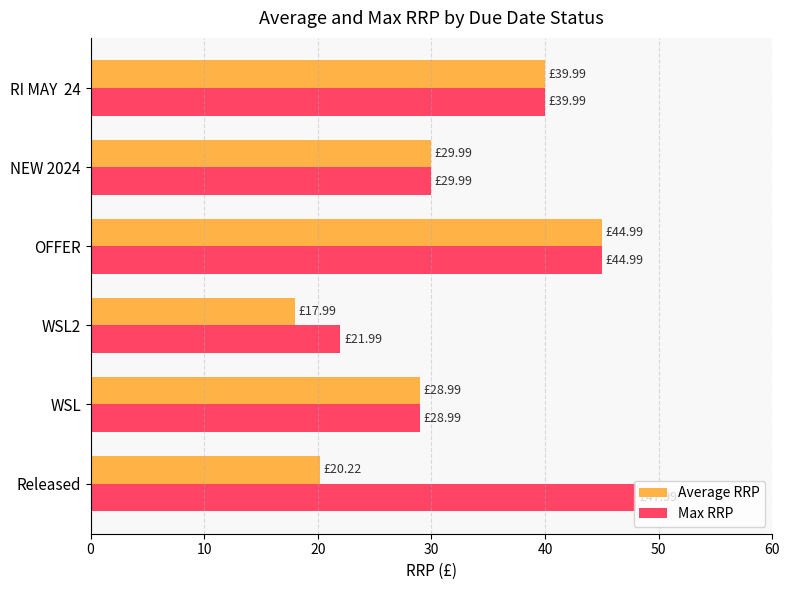

What is the average value of the Average RRP series?

30.4